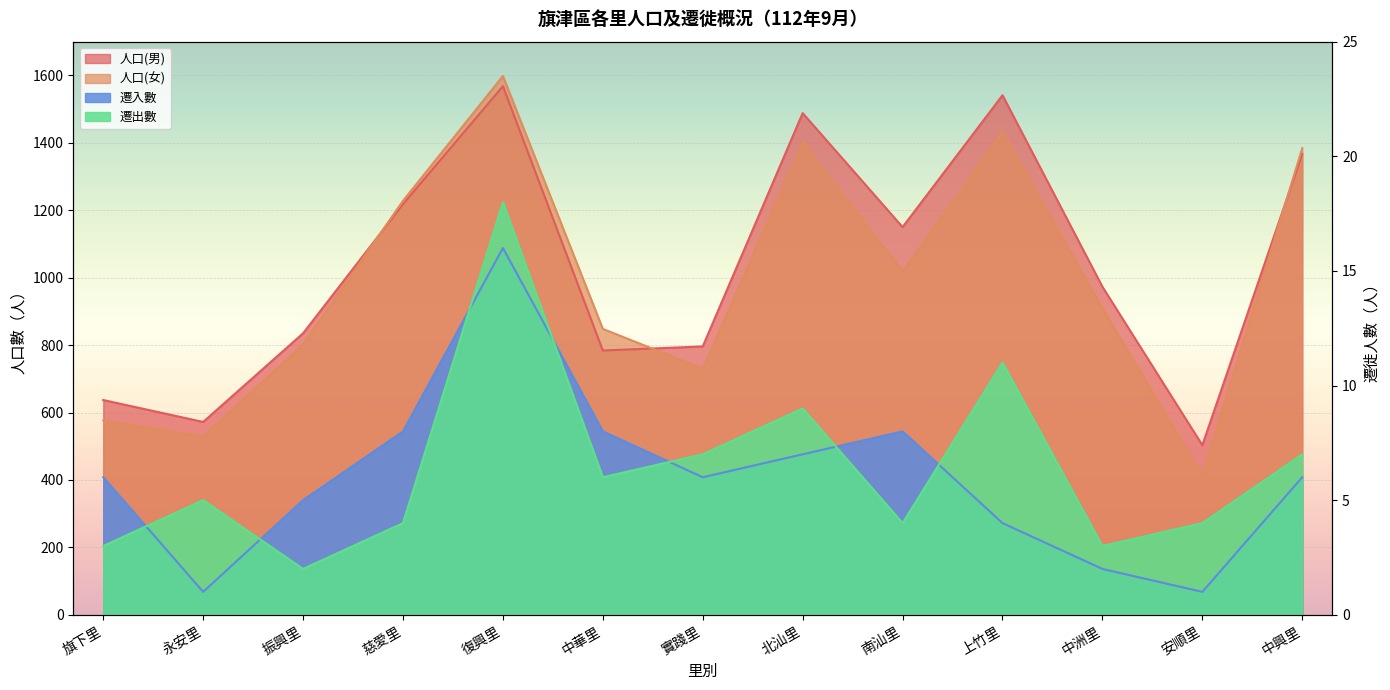

True or false: 遷出數 has a value of 2 at 中洲里.

False